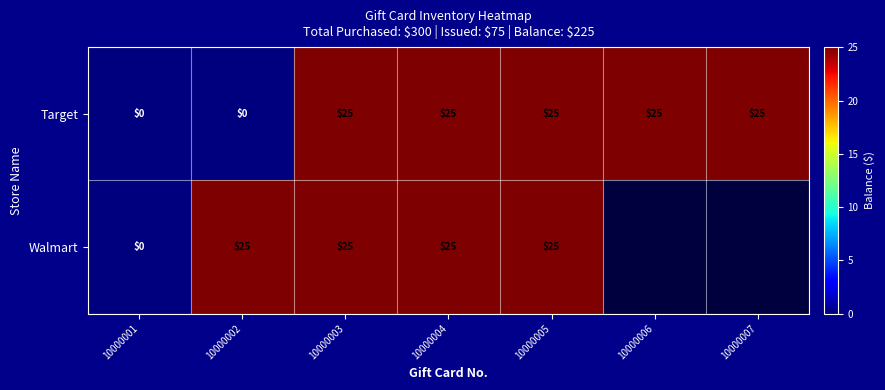

What is the total value across all series at 10000004?

50